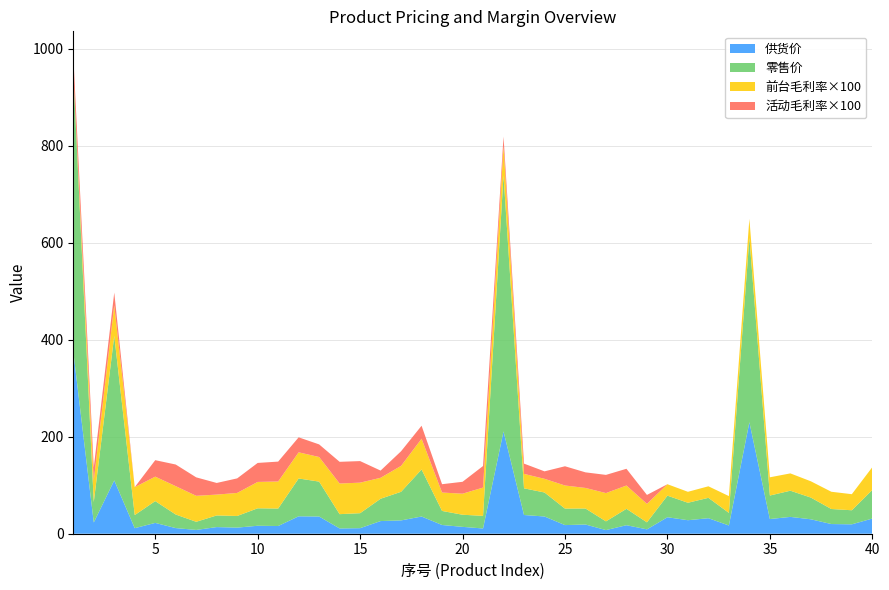

Reading left to right, what are all the values shown in this chart?

供货价: 1=376.0	2=23.2	3=110.0	4=11.5	5=22.3	6=11.6	7=7.8	8=13.7	9=12.6	10=16.4	11=15.9	12=35.9	13=35.5	14=10.9	15=11.4	16=26.1	17=27.5	18=35.5	19=18.0	20=14.2	21=10.8	22=211.0	23=38.6	24=35.5	25=17.8	26=19.0	27=7.5	28=17.6	29=9.0	30=34.0	31=27.9	32=32.0	33=17.0	34=230.0	35=30.3	36=34.7	37=29.8	38=20.0	39=19.4	40=31.3
零售价: 1=576.0	2=42.0	3=298.0	4=27.0	5=45.0	6=28.0	7=16.8	8=24.0	9=24.0	10=36.0	11=36.0	12=78.0	13=72.0	14=29.5	15=30.9	16=46.0	17=59.0	18=97.0	19=29.0	20=25.0	21=26.0	22=528.0	23=55.0	24=49.5	25=34.0	26=33.0	27=18.0	28=33.8	29=14.5	30=44.5	31=36.0	32=42.0	33=26.0	34=380.0	35=48.5	36=54.0	37=44.8	38=31.0	39=29.0	40=59.0
前台毛利率×100: 1=0.0	2=44.8	3=63.1	4=57.6	5=50.4	6=58.5	7=53.6	8=43.0	9=47.5	10=54.4	11=55.8	12=54.0	13=50.7	14=63.2	15=63.0	16=43.2	17=53.5	18=63.4	19=37.9	20=43.4	21=58.4	22=60.0	23=29.8	24=28.2	25=47.6	26=42.4	27=58.3	28=48.1	29=38.1	30=23.6	31=22.6	32=23.8	33=34.6	34=39.5	35=37.6	36=35.7	37=33.6	38=35.6	39=33.1	40=47.0
活动毛利率×100: 1=34.7	2=26.4	3=26.2	4=0.0	5=33.9	6=44.6	7=38.1	8=24.0	9=30.0	10=39.2	11=41.0	12=30.9	13=26.0	14=44.8	15=44.5	16=14.9	17=30.2	18=26.8	19=17.2	20=24.5	21=44.5	22=20.0	23=21.2	24=15.4	25=39.7	26=32.1	27=37.5	28=34.5	29=18.4	30=0.0	31=0.0	32=0.0	33=0.0	34=0.0	35=0.0	36=0.0	37=0.0	38=0.0	39=0.0	40=0.0